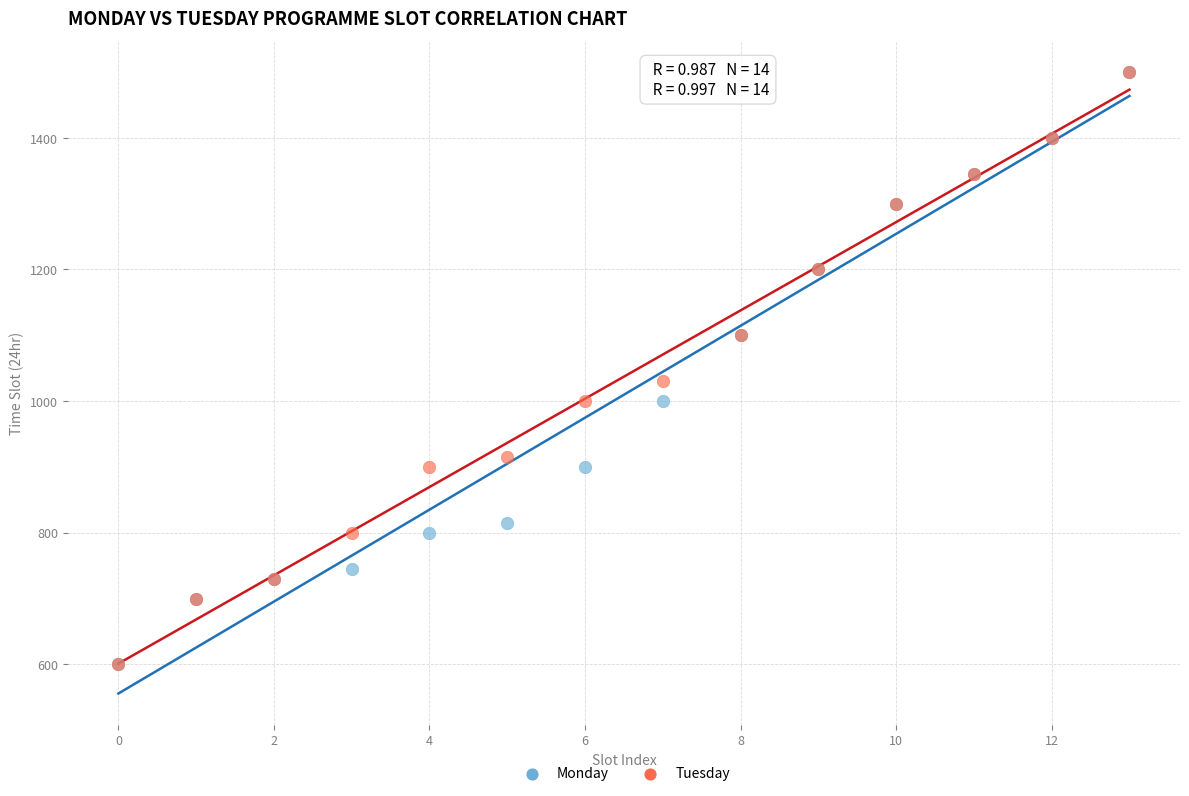

Across all series, what Y value is closest to 1050?

1030